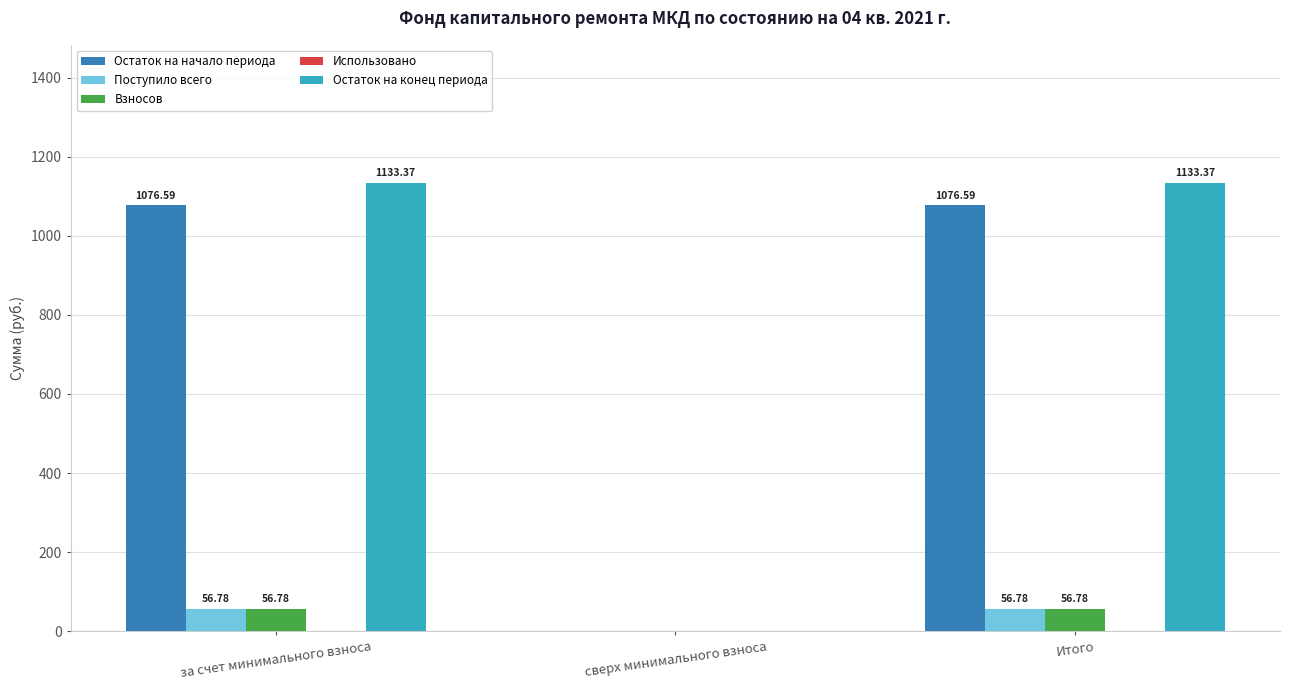

Which series changed the most between за счет минимального взноса and сверх минимального взноса?

Остаток на конец периода